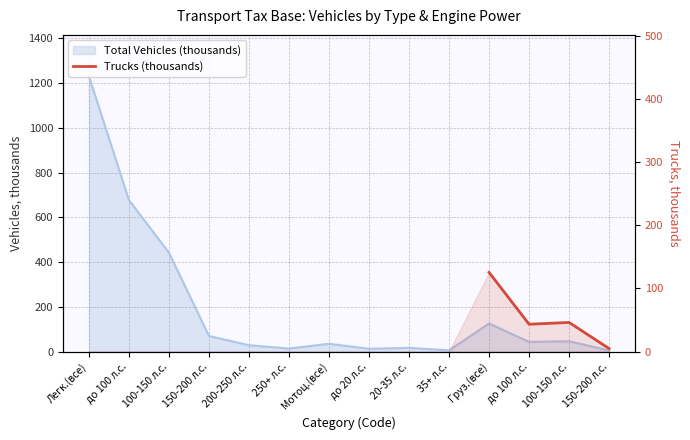

What is the label of the 8th point from the left?

до 20 л.с.